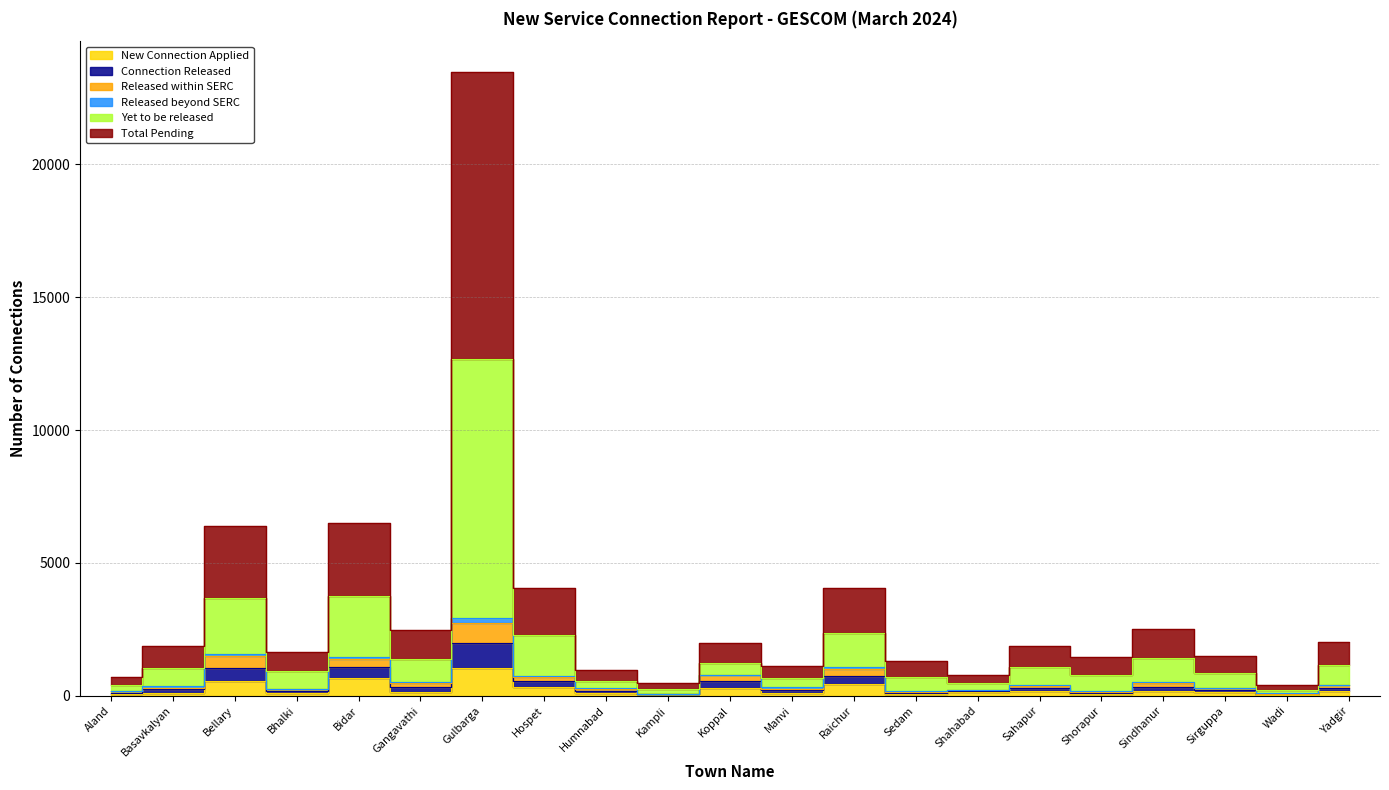

Is the value of New Connection Applied at Sindhanur greater than the value of Released within SERC at Sindhanur?

No